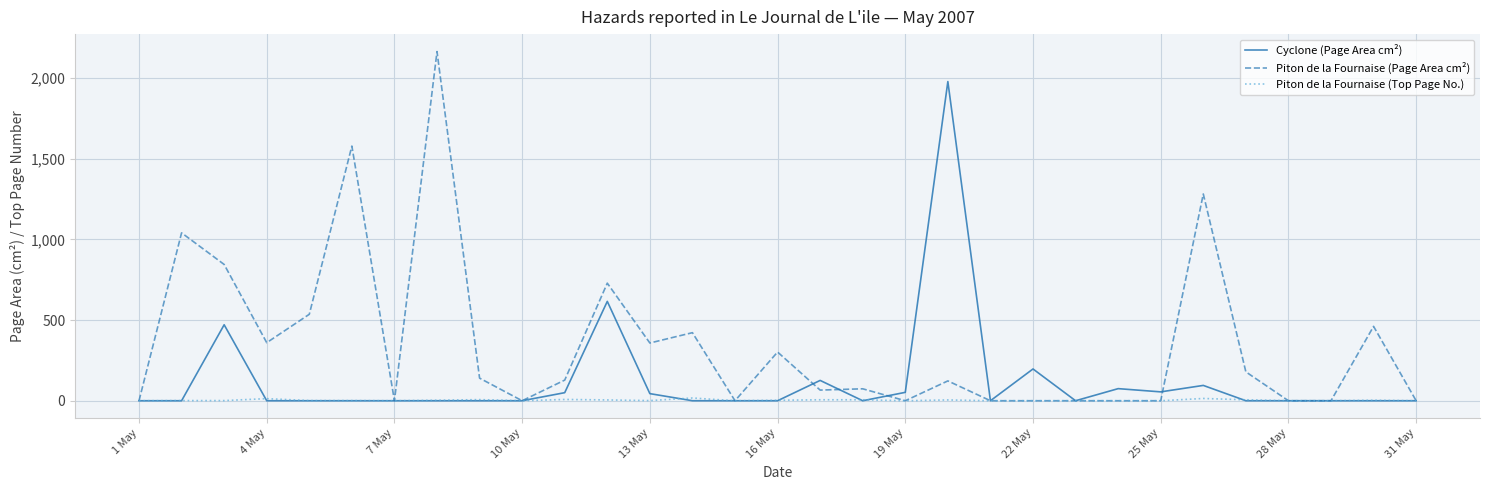

Which series has the widest spread of values?

Piton de la Fournaise (Page Area cm²)